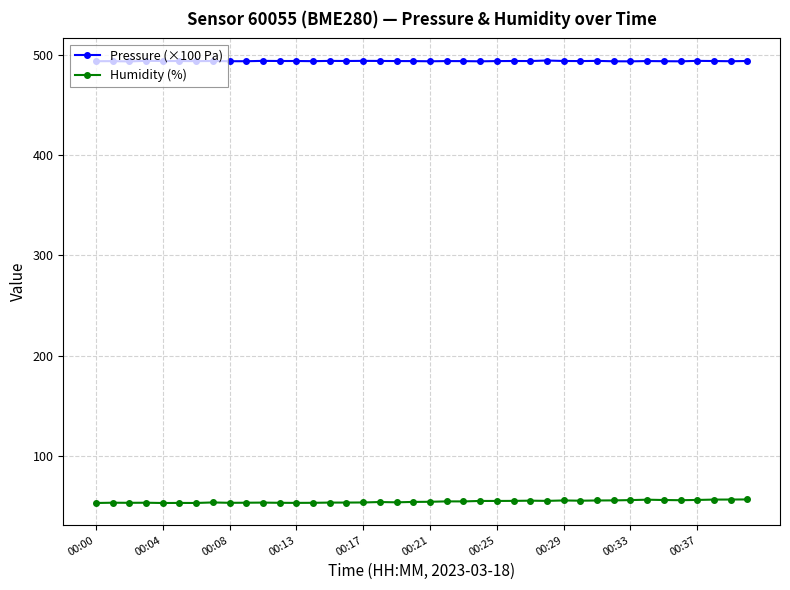

What is the value of the Humidity (%) point at the 2nd from the left?

53.3